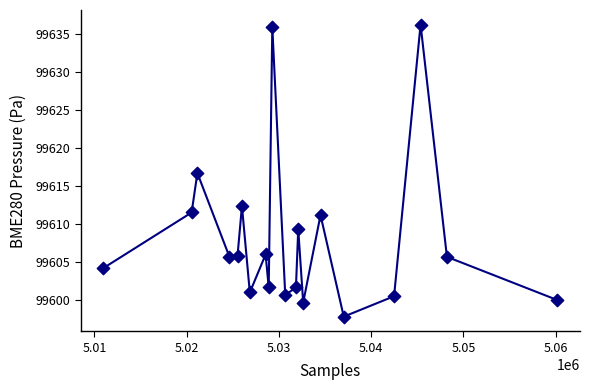

What is the range of X values (max minus min)?

49233.0